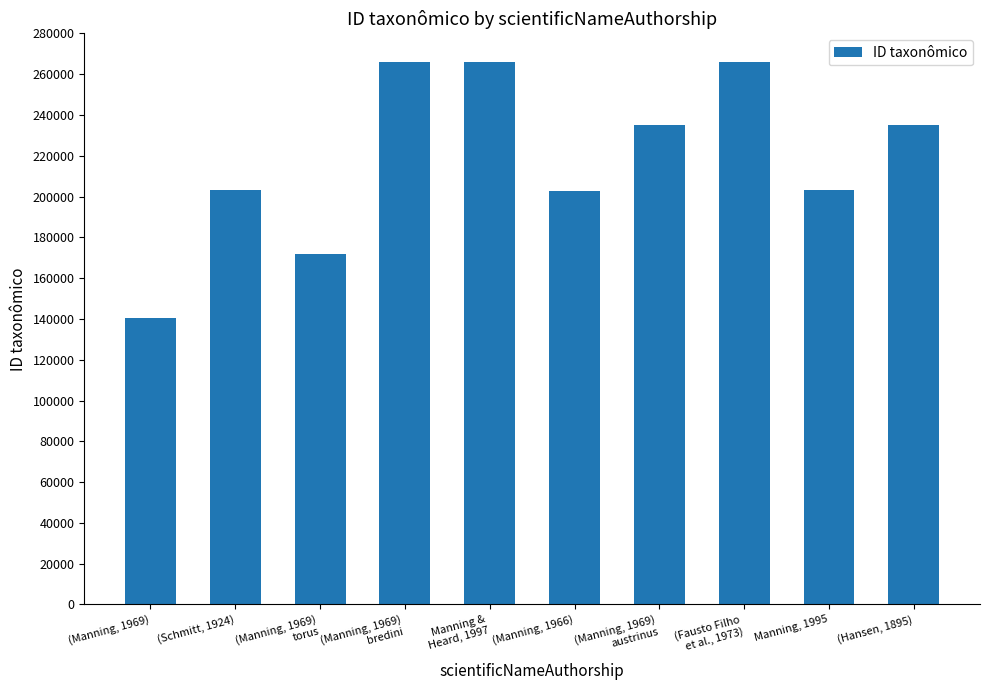

The chart shows a value of 265815 at Manning &
Heard, 1997. True or false?

True